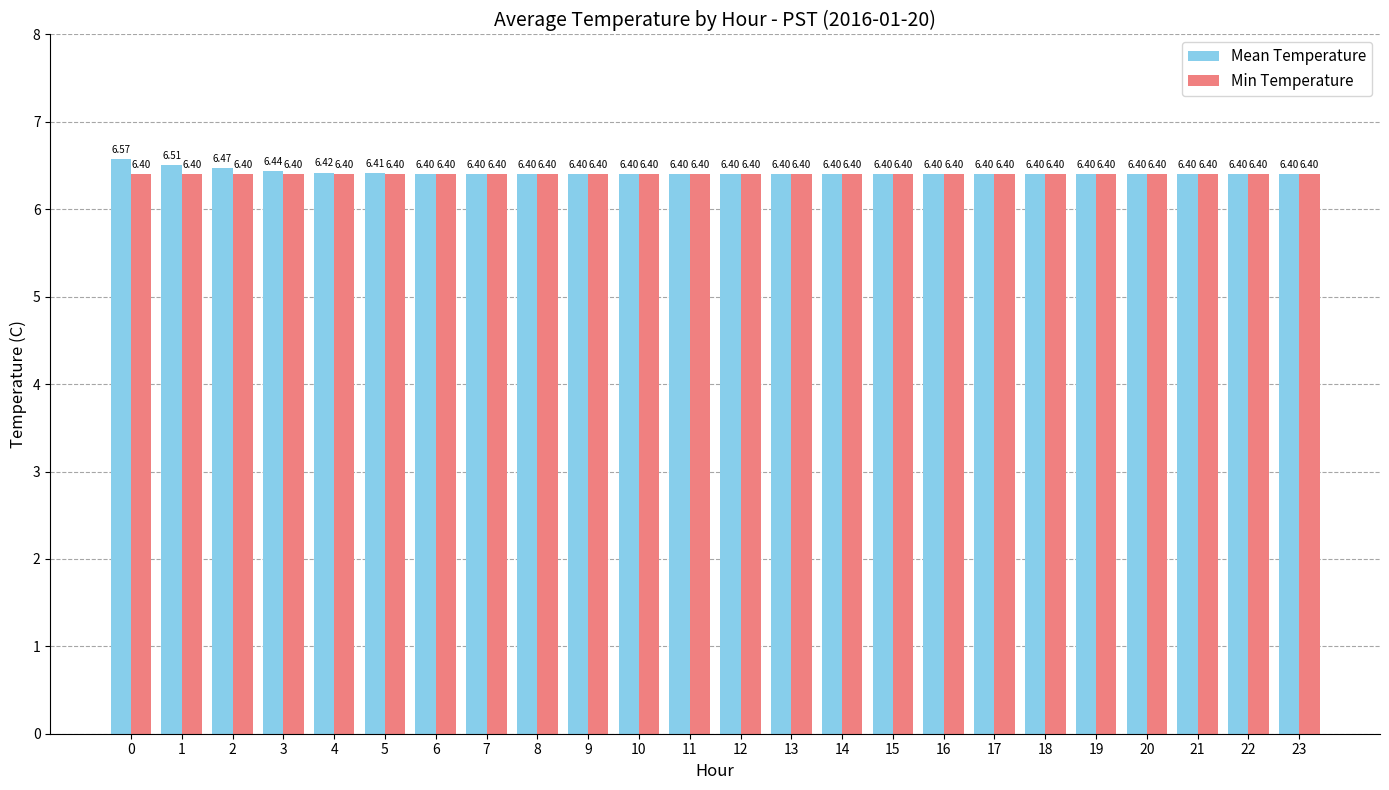

Which series changed the most between 1 and 22?

Mean Temperature